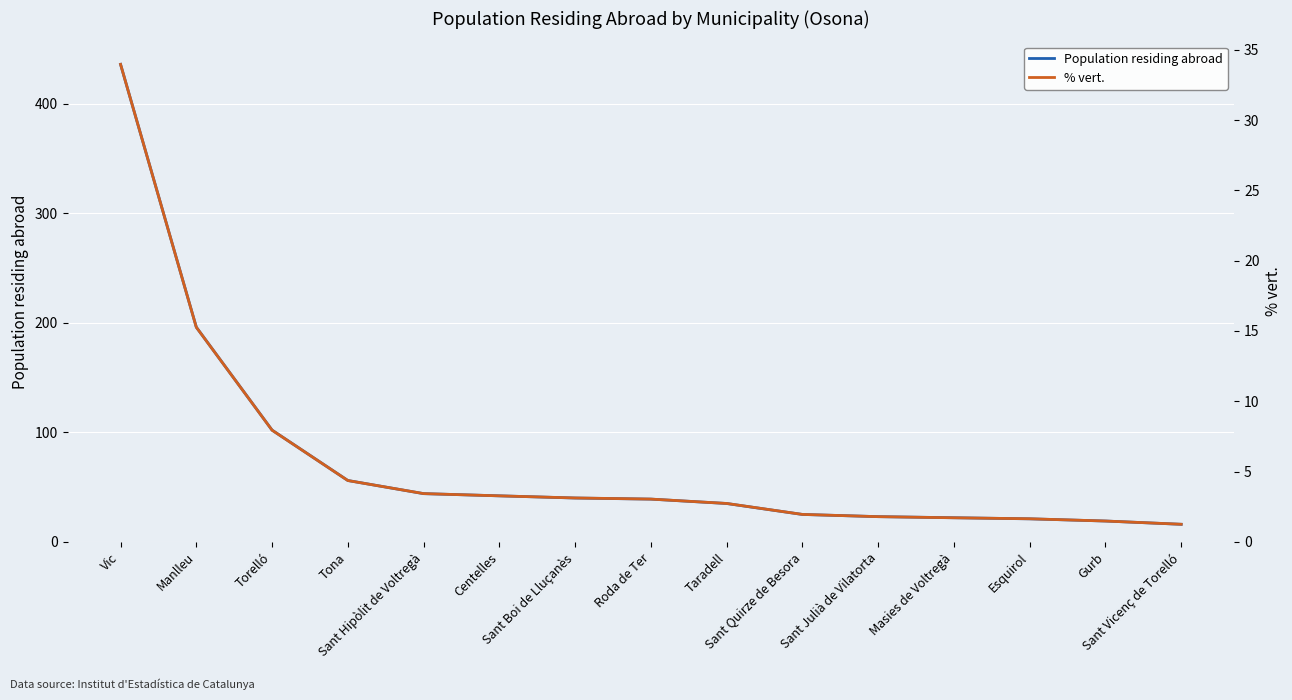

List the series in order of their overall mean, highest first.

Population residing abroad, % vert.